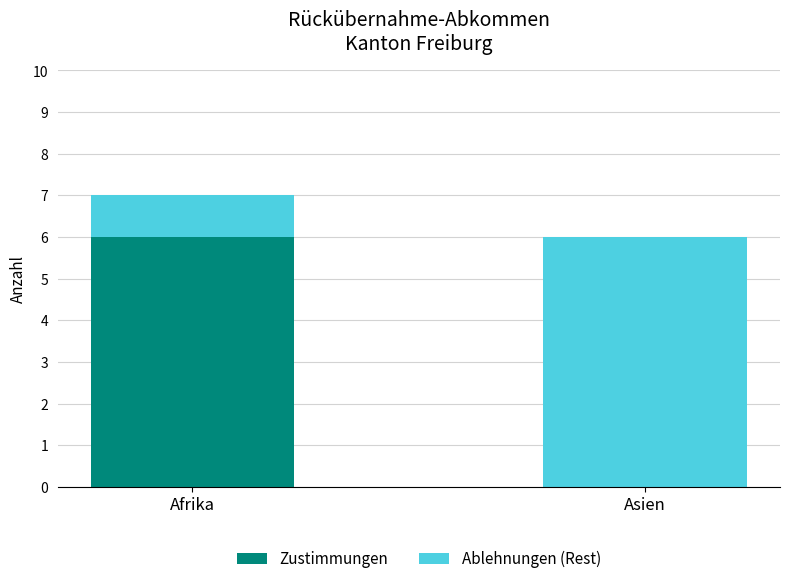

What is the sum of the Zustimmungen values at Afrika and Asien?

6